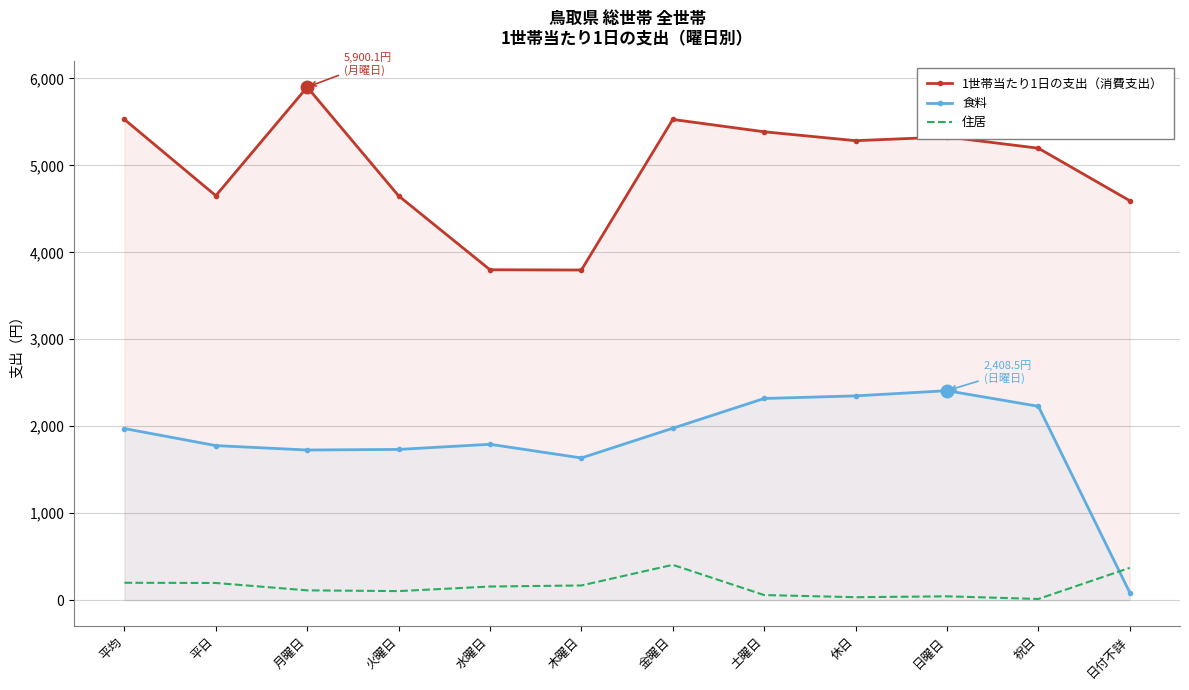

Reading left to right, extract all data points from this chart.

1世帯当たり1日の支出（消費支出）: 平均=5528.5	平日=4651.4	月曜日=5900.1	火曜日=4649.5	水曜日=3799.3	木曜日=3796.3	金曜日=5528.4	土曜日=5386.4	休日=5284.1	日曜日=5327.3	祝日=5197.6	日付不詳=4593.9
食料: 平均=1972.8	平日=1776.8	月曜日=1726.2	火曜日=1732.9	水曜日=1792.1	木曜日=1634.7	金曜日=1976.6	土曜日=2318.8	休日=2348.7	日曜日=2408.5	祝日=2229.1	日付不詳=87.1
住居: 平均=199.2	平日=196.6	月曜日=111.9	火曜日=103.2	水曜日=155.9	木曜日=168.1	金曜日=405.3	土曜日=57.8	休日=33.2	日曜日=43.4	祝日=12.8	日付不詳=370.8